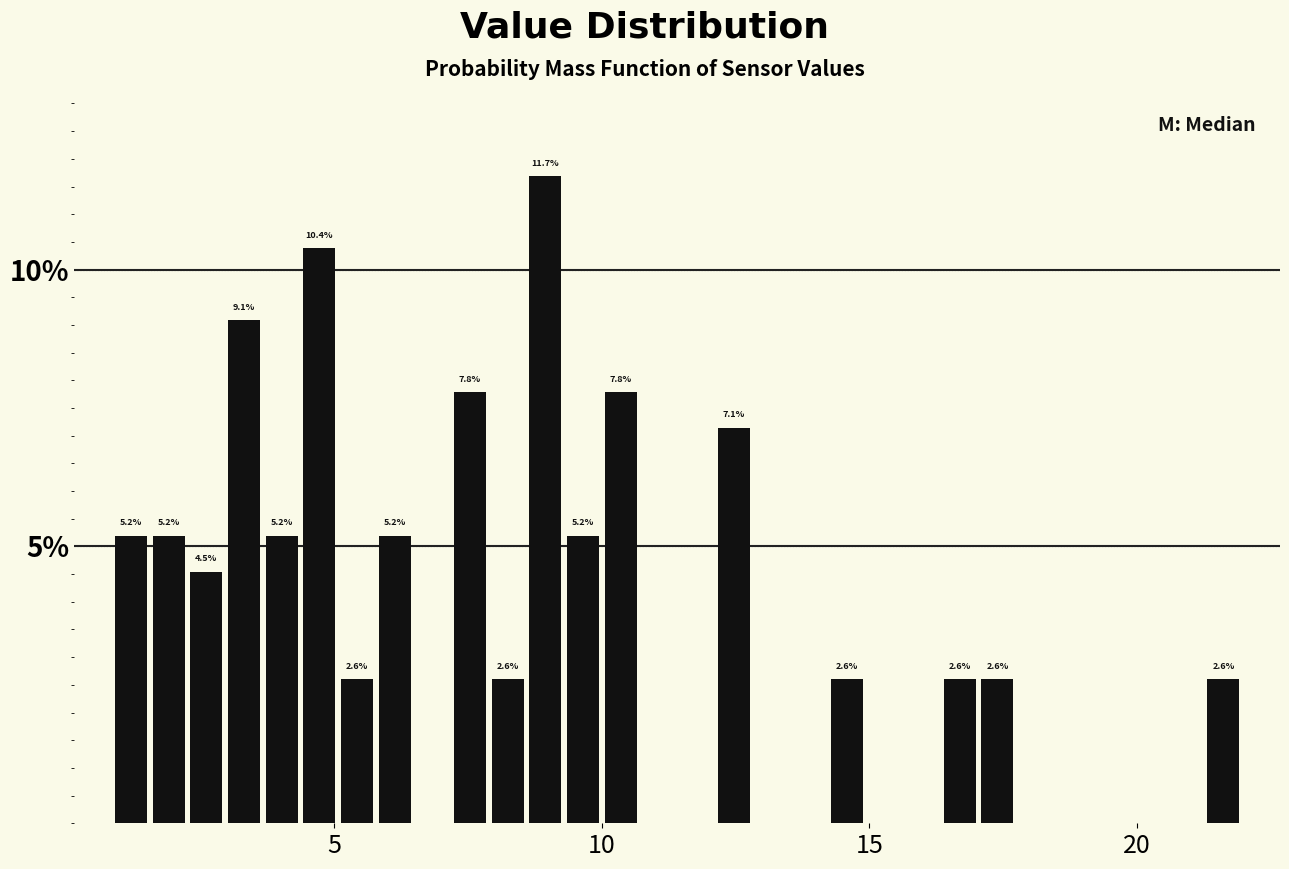

Read against the x-axis, roughly where is the centre of the tallest bar?

9.0